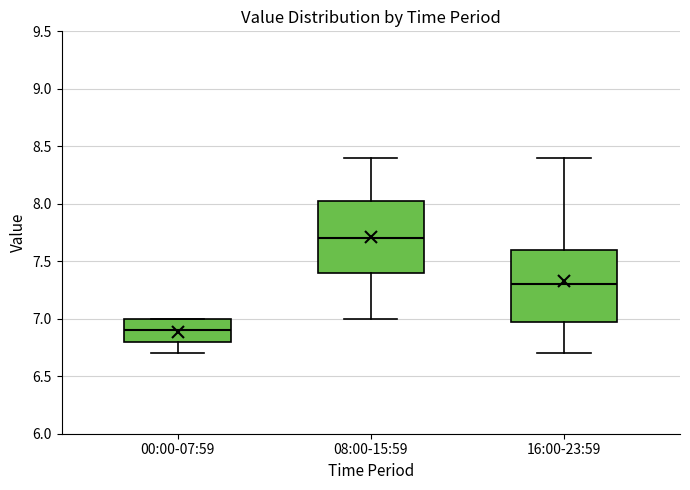

Reading left to right, read every box against the y-axis: the position of its median line, the range the box covers, and the ends of its whiskers. The values are not printed on the chart, so give them approximately, as read against the axis.

00:00-07:59: median 6.90, box 6.80 to 7.00, whiskers 6.70 to 7.00
08:00-15:59: median 7.70, box 7.40 to 8.05, whiskers 7.00 to 8.40
16:00-23:59: median 7.30, box 7.00 to 7.60, whiskers 6.70 to 8.40